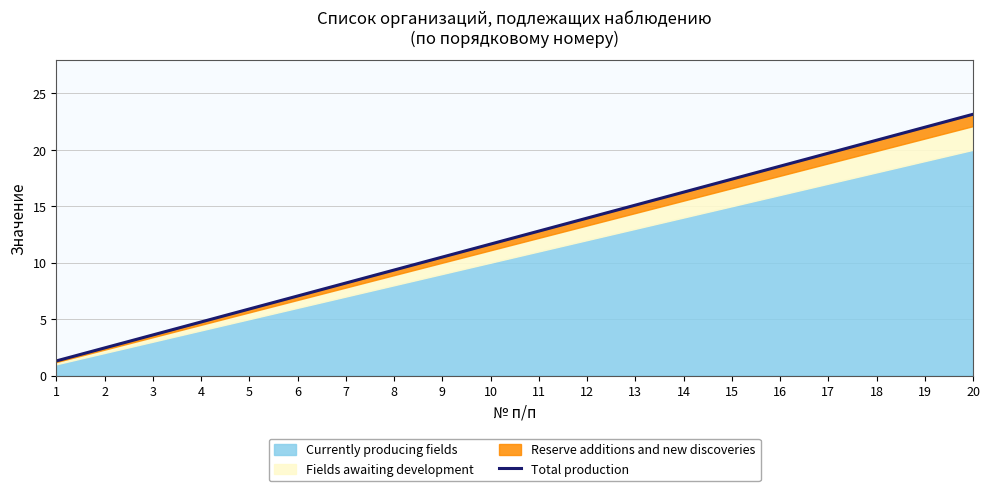

Count the number of categories in the chart.

20